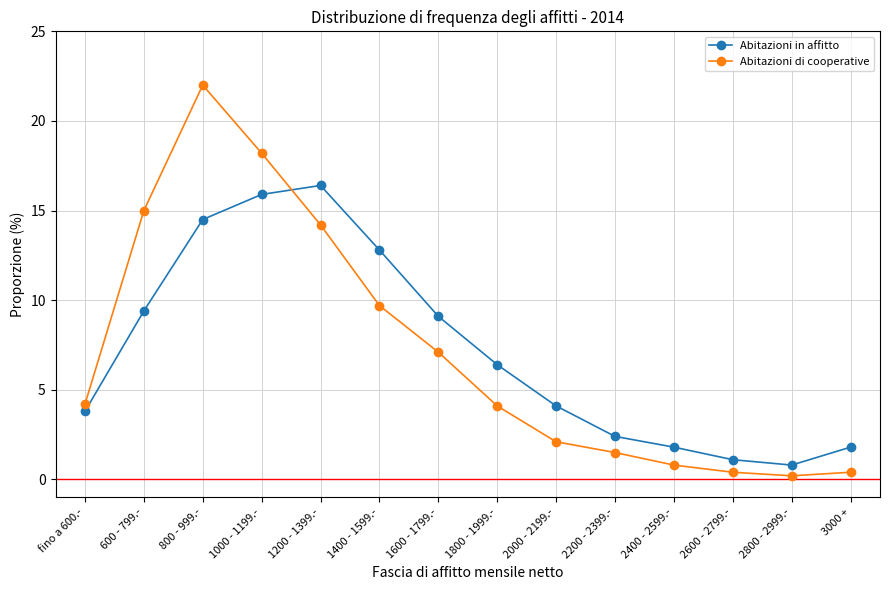

True or false: Abitazioni in affitto has more than 1 interior local peaks.

False